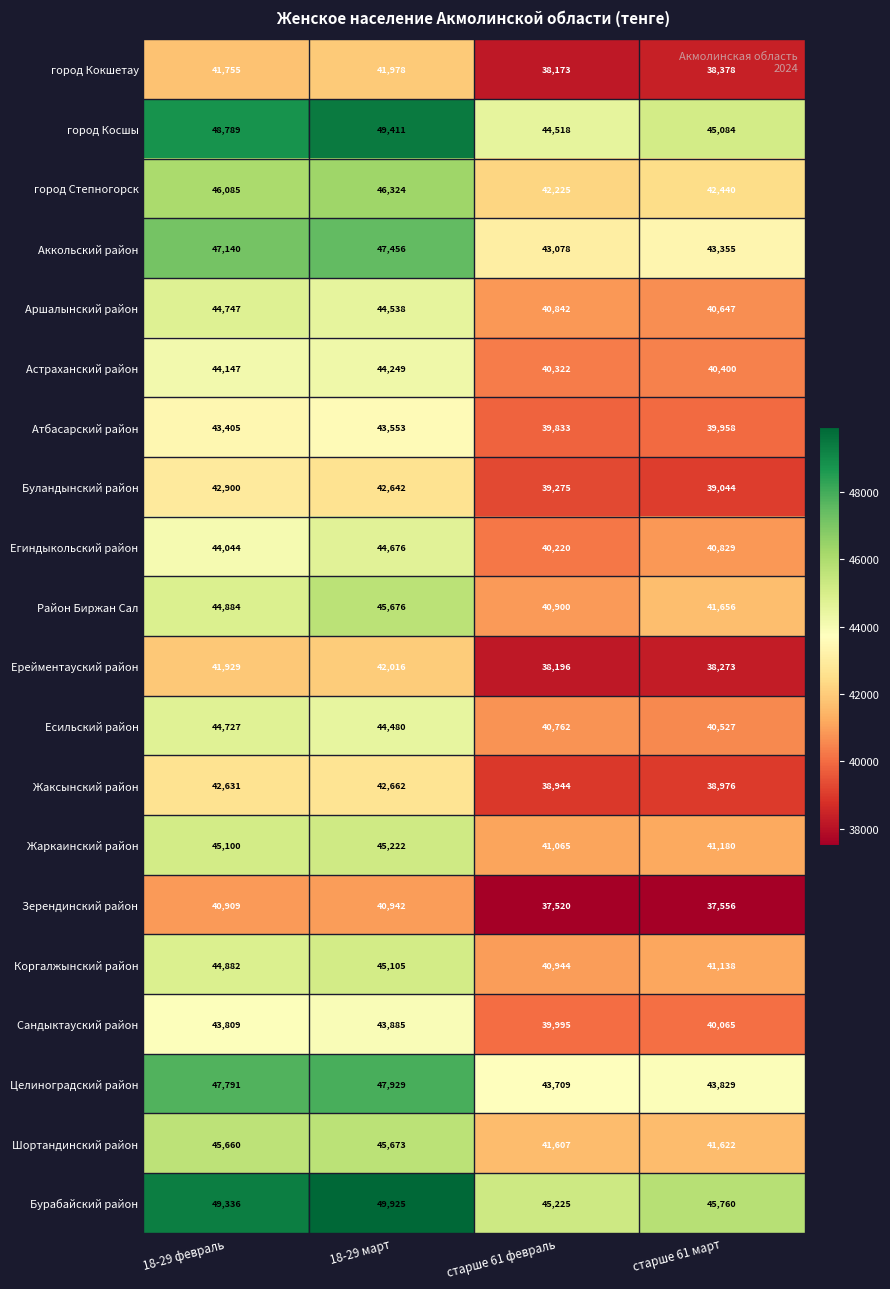

What is the maximum value shown in the chart?

49925